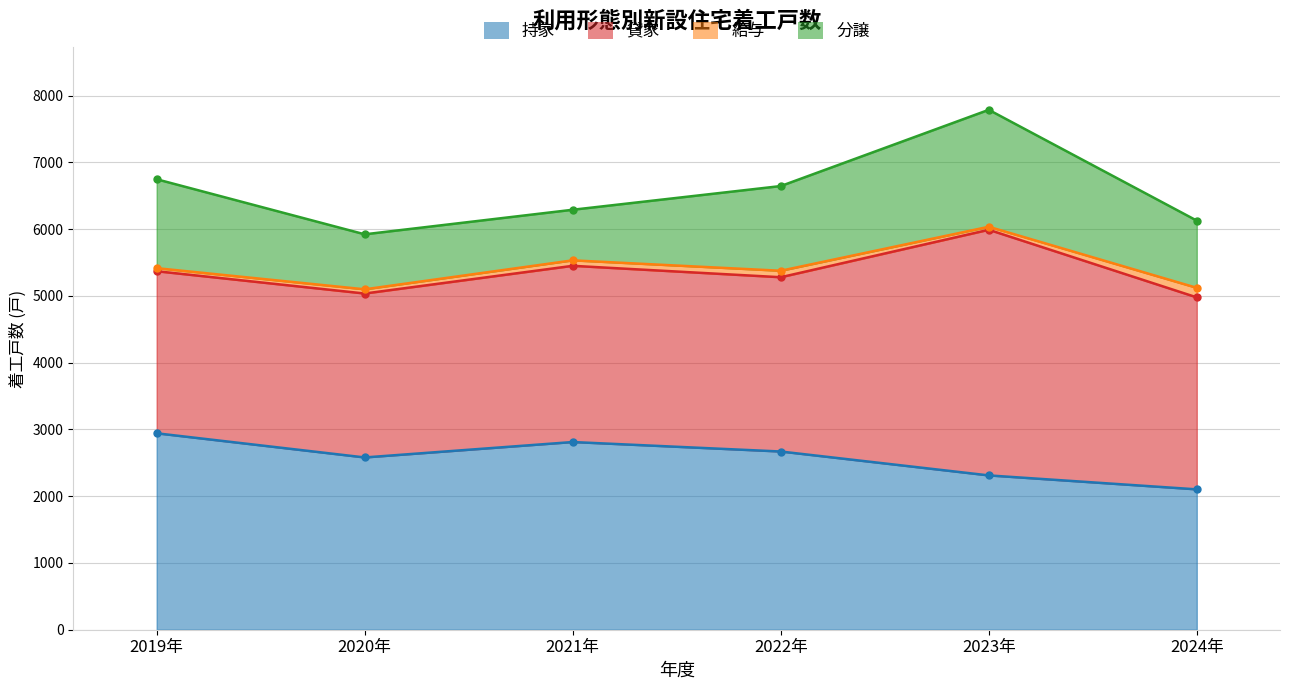

At which category does the chart reach its peak across all series?

2023年